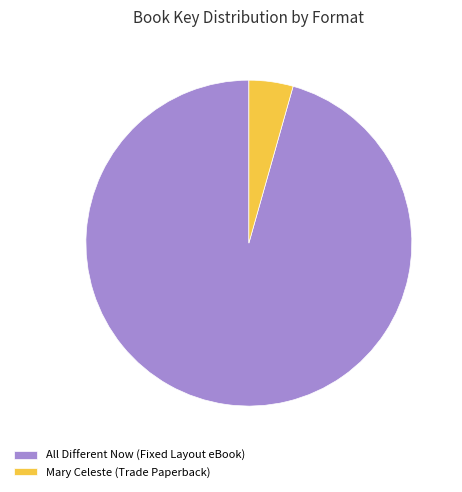

True or false: All Different Now (Fixed Layout eBook) accounts for 84% of the total.

False